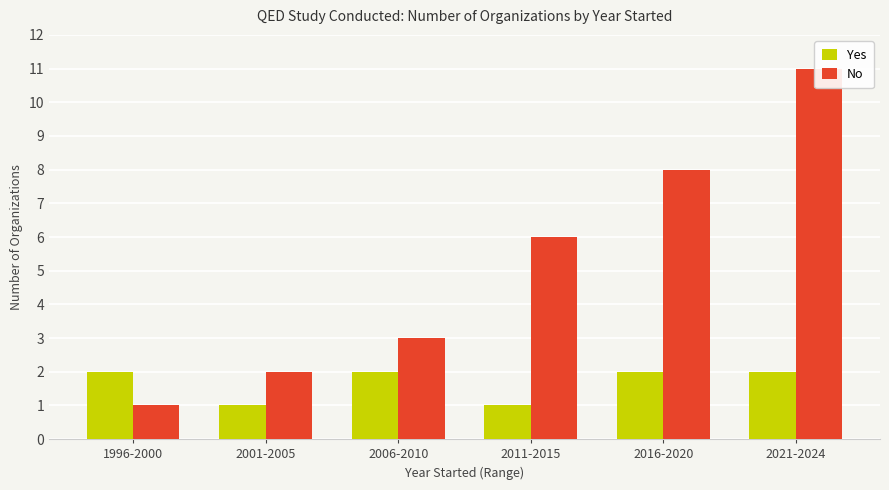

What is the difference between the Yes values at 2021-2024 and 2001-2005?

1